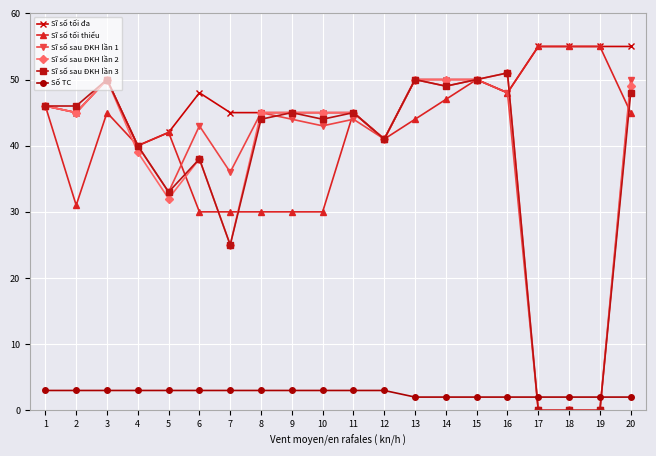

True or false: Sĩ số sau ĐKH lần 3 has a value of 0 at 17.

True